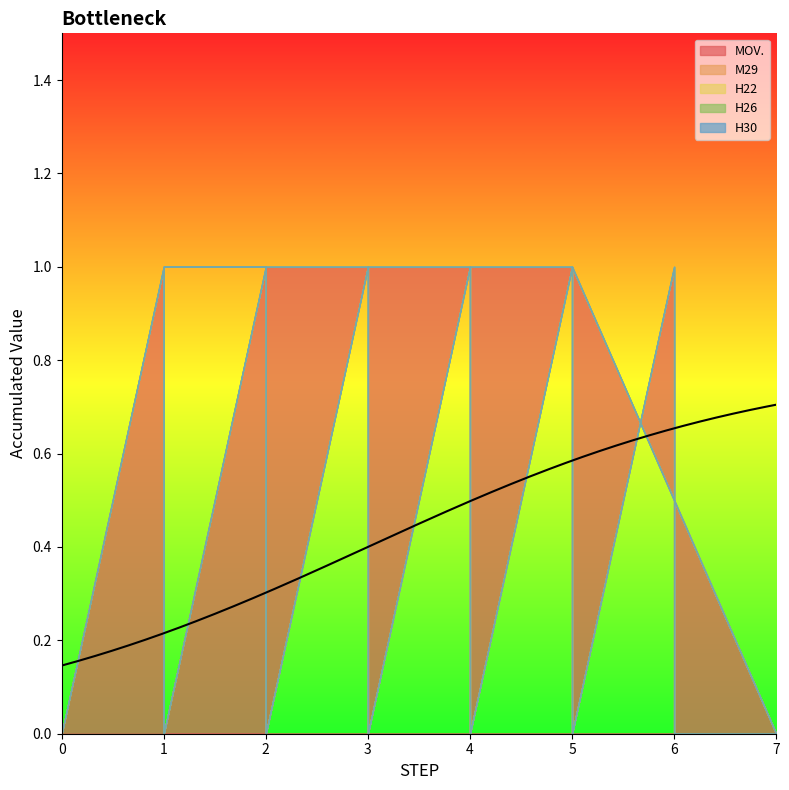

Is it true that M29 equals 0 at 1?

False